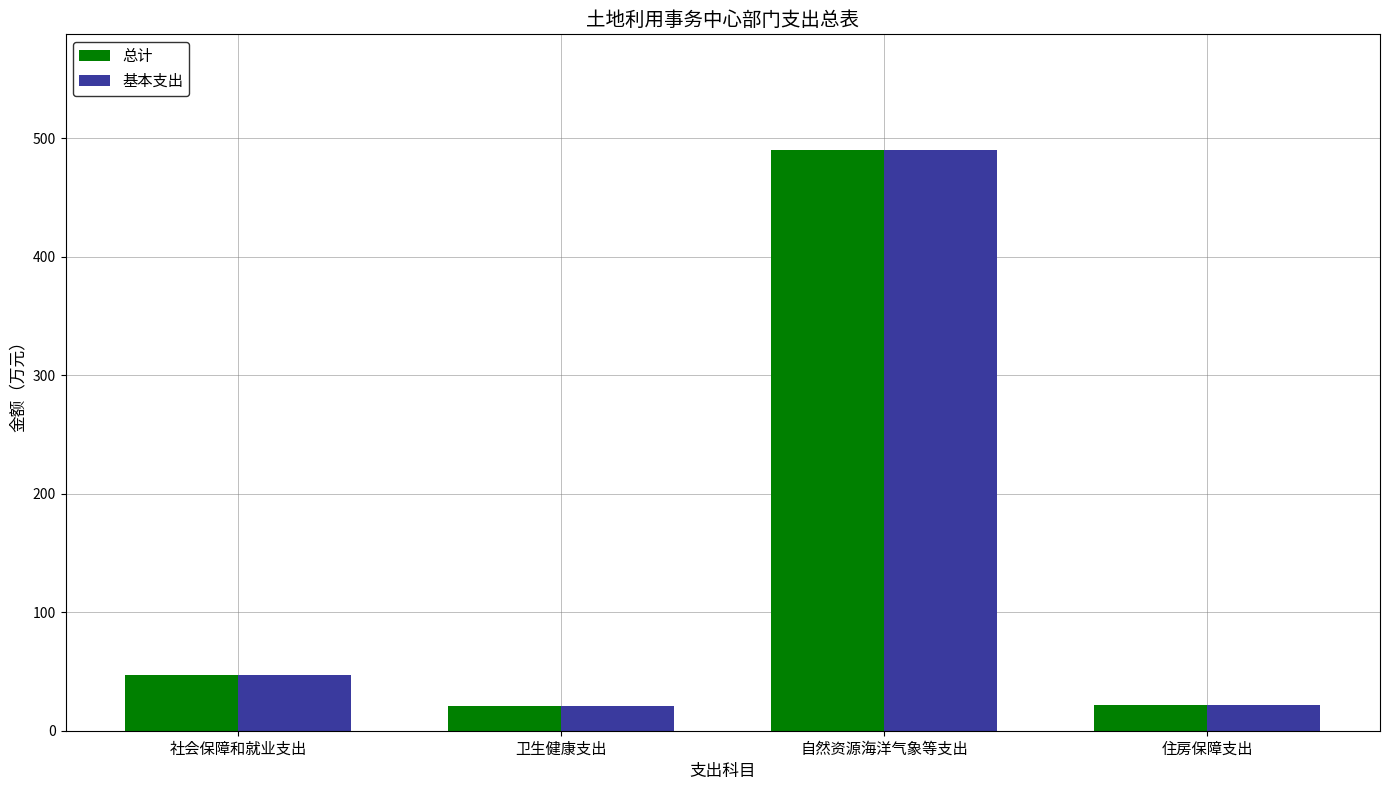

What are all the series names shown in the legend?

总计, 基本支出